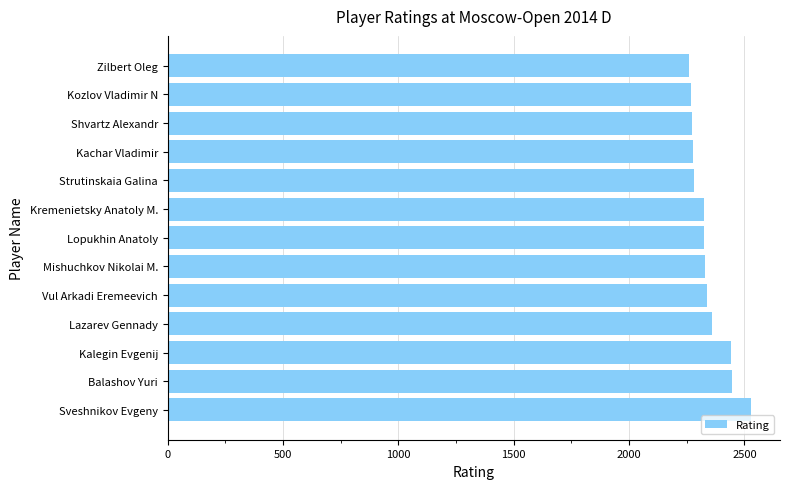

The value at Kalegin Evgenij is 2442. True or false?

True